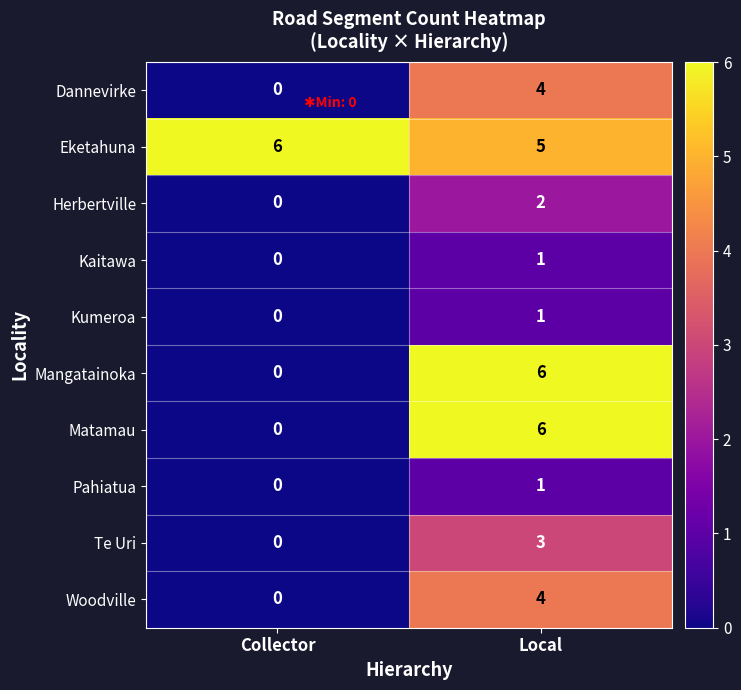

Which series has the largest total across all categories?

Eketahuna